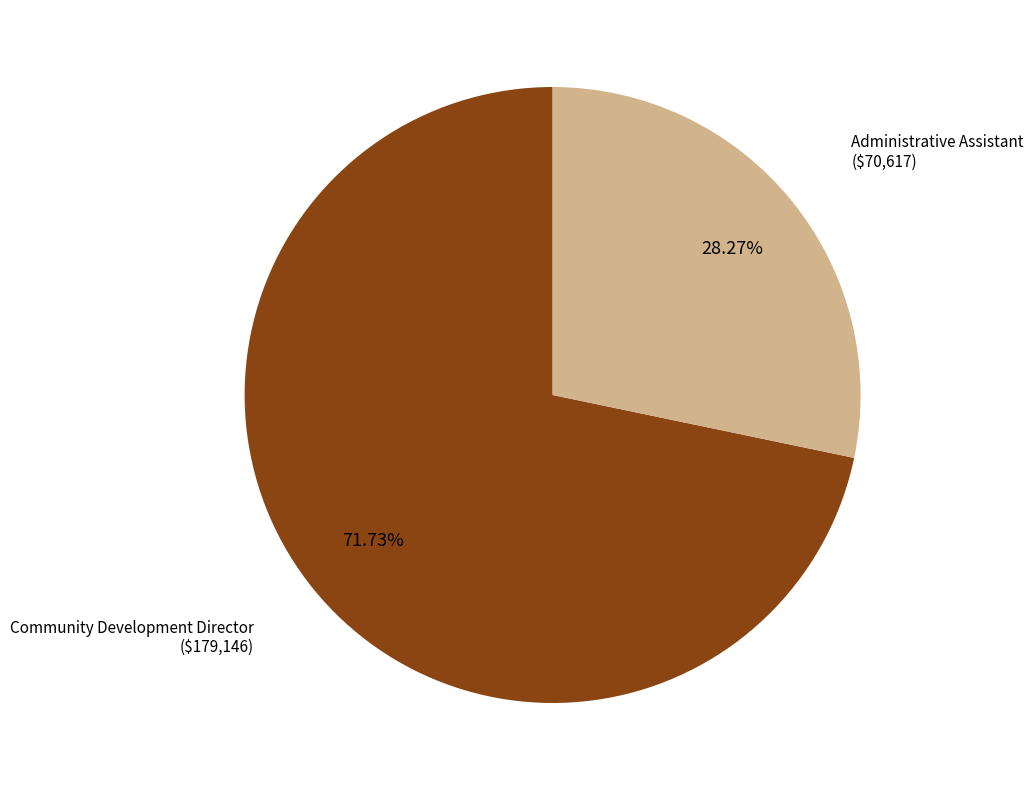

Is there any slice that represents more than half of the pie?

Yes